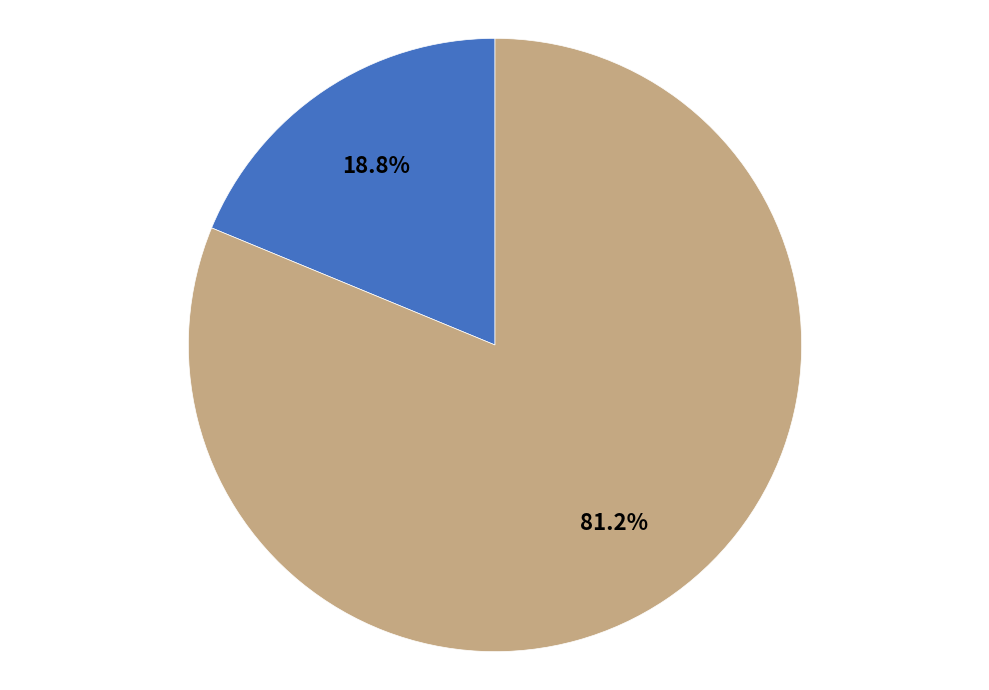

Is there a majority slice in this chart?

Yes